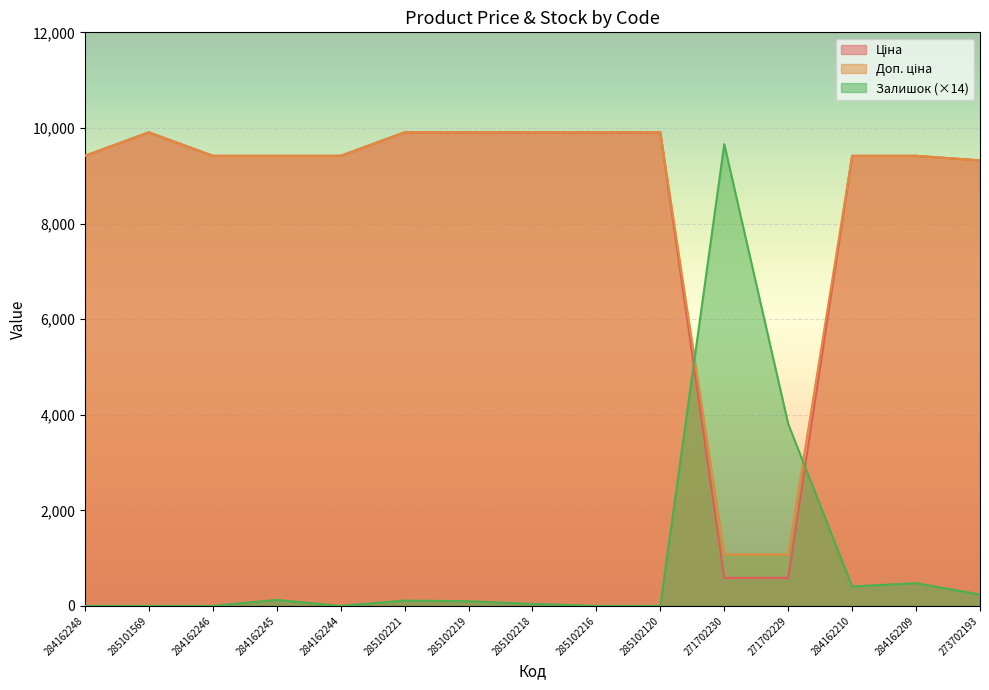

Is it true that Доп. ціна equals 15082.0 at 285102216?

False